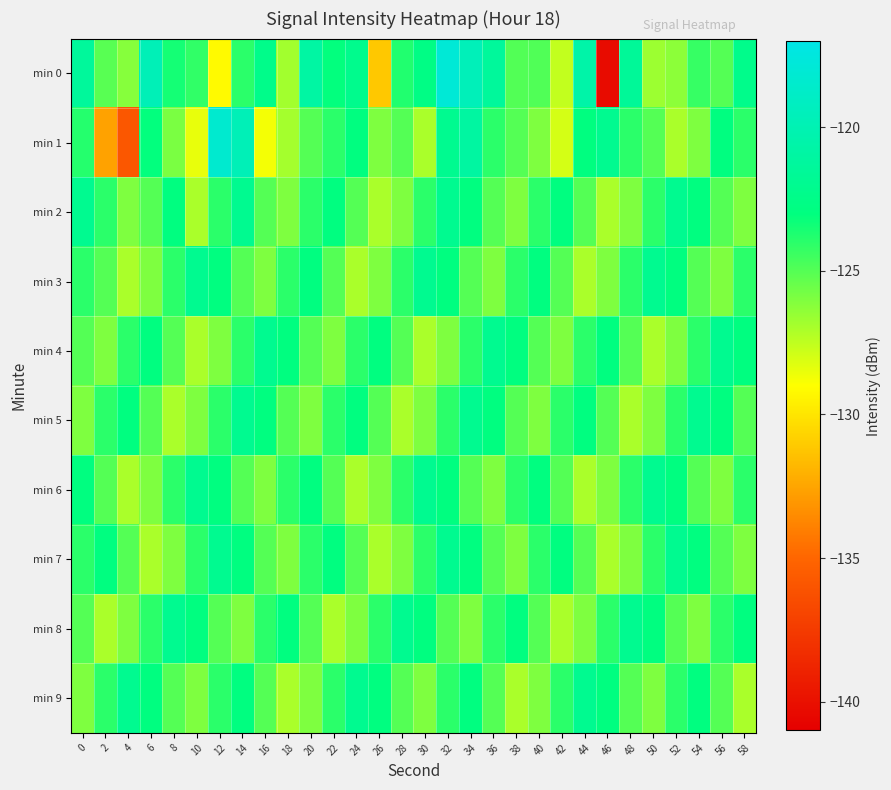

What is the spread (max minus min) of values at 20?

5.1